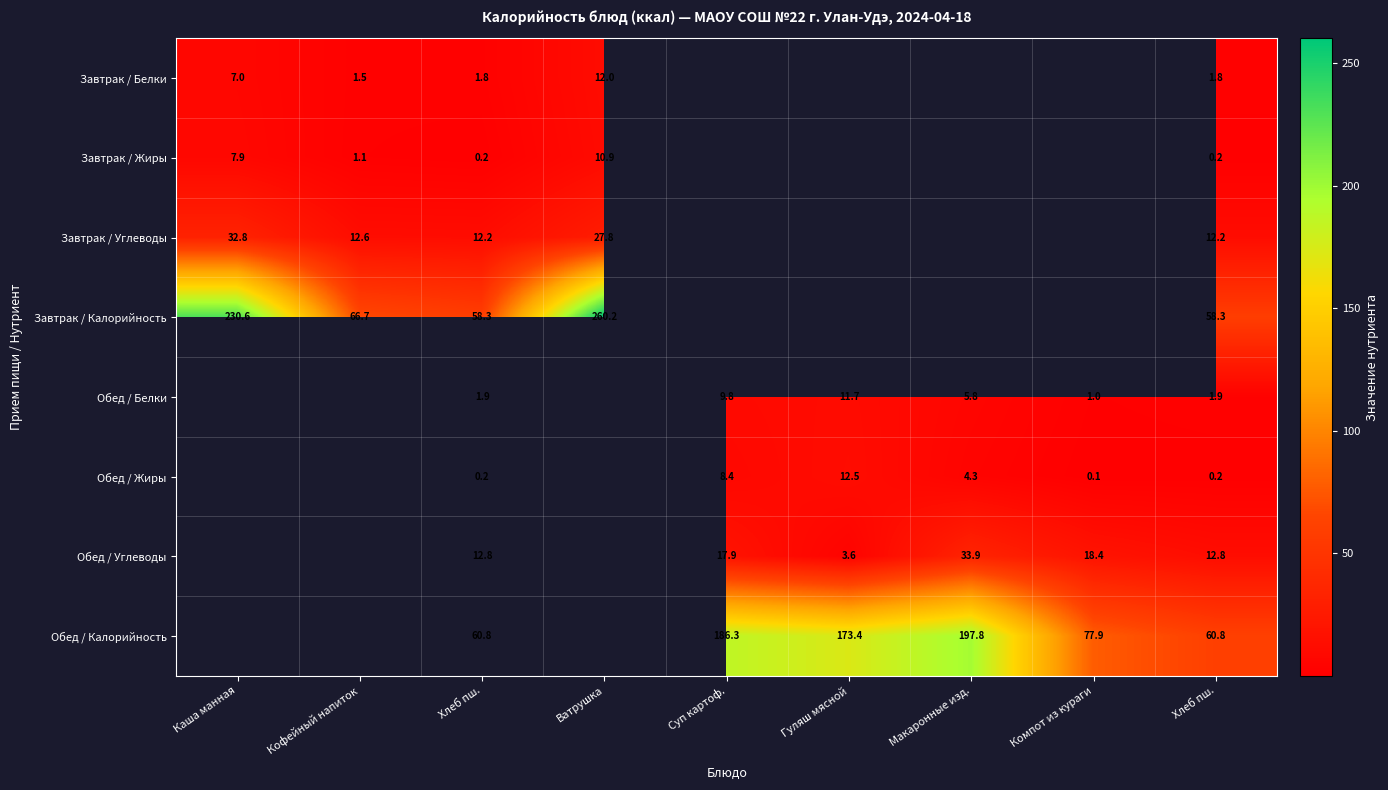

At which label does Завтрак / Жиры reach its minimum?

Хлеб пш.